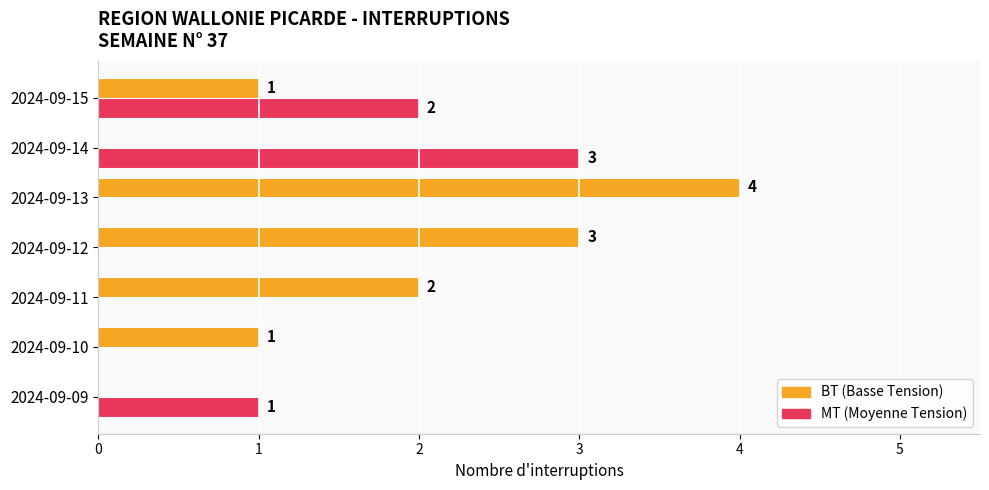

At which category is the sum across all series the highest?

2024-09-13